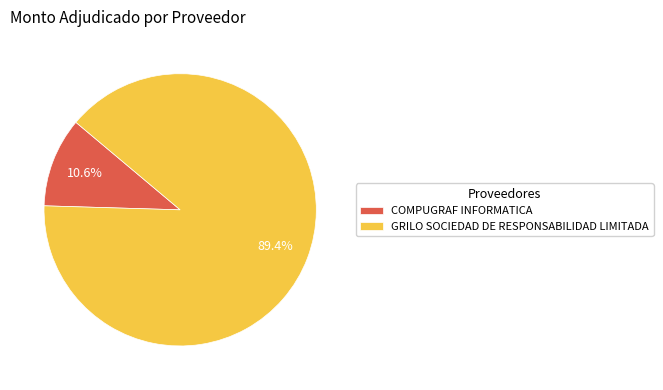

What percentage is the GRILO SOCIEDAD DE RESPONSABILIDAD LIMITADA slice, to the nearest percent?

89%